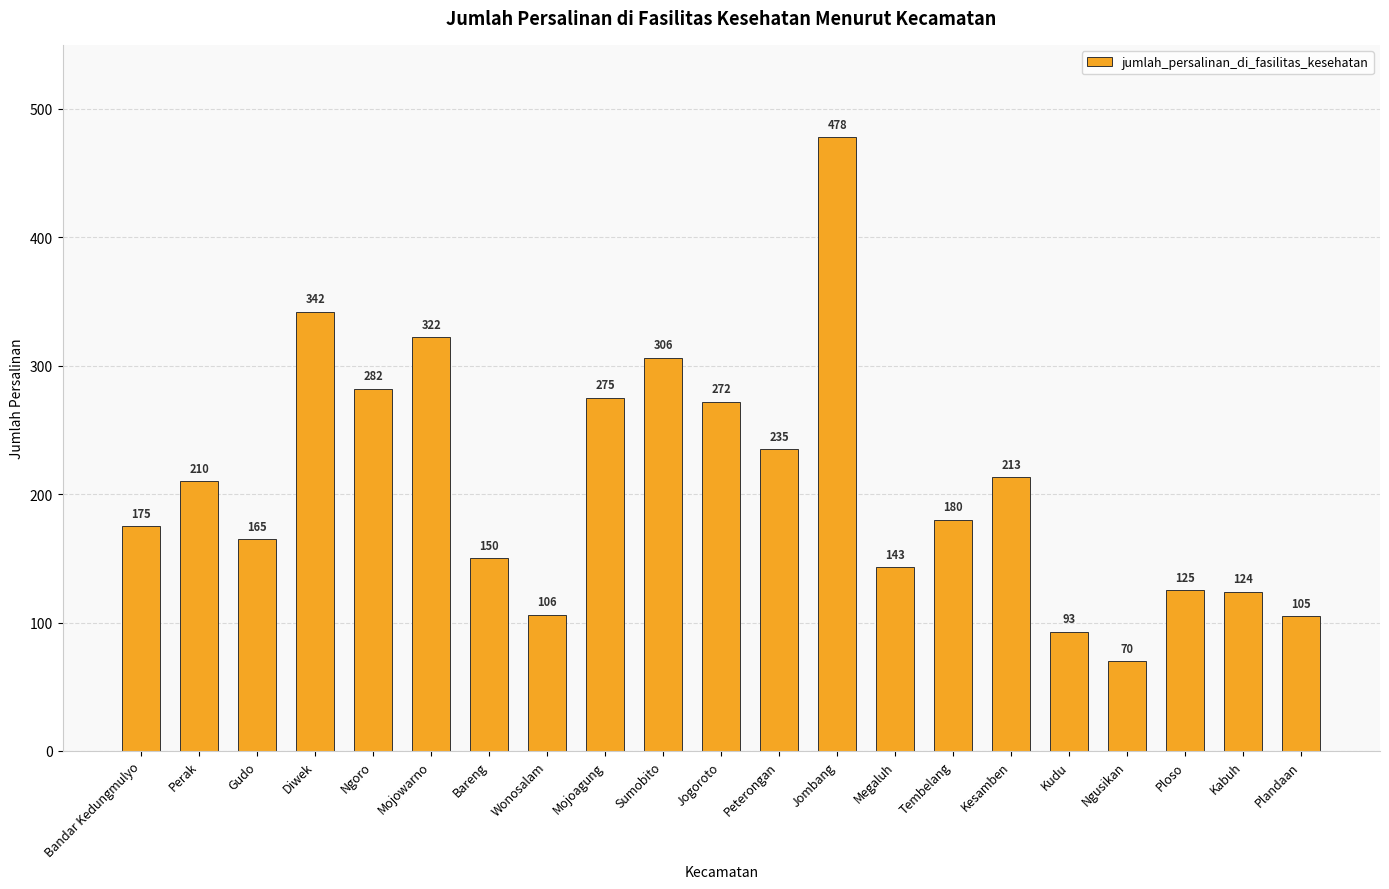

Reading left to right, list all the values displayed in this chart.

Bandar Kedungmulyo=175	Perak=210	Gudo=165	Diwek=342	Ngoro=282	Mojowarno=322	Bareng=150	Wonosalam=106	Mojoagung=275	Sumobito=306	Jogoroto=272	Peterongan=235	Jombang=478	Megaluh=143	Tembelang=180	Kesamben=213	Kudu=93	Ngusikan=70	Ploso=125	Kabuh=124	Plandaan=105